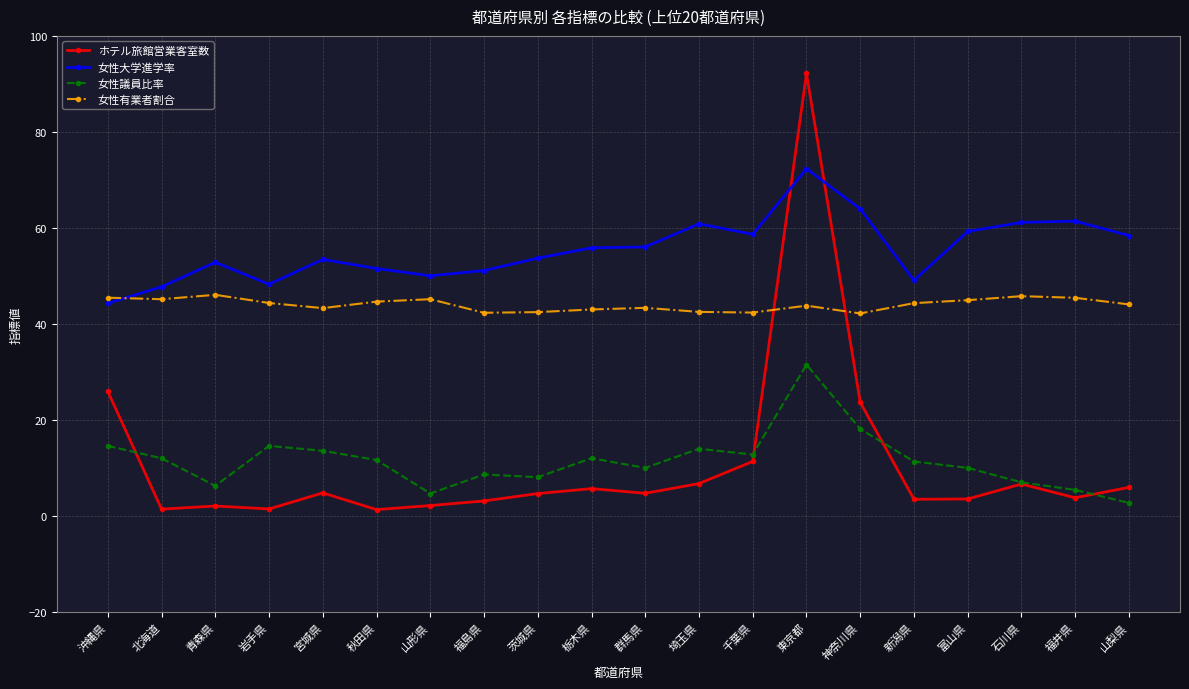

What is the label of the 3rd point from the right?

石川県